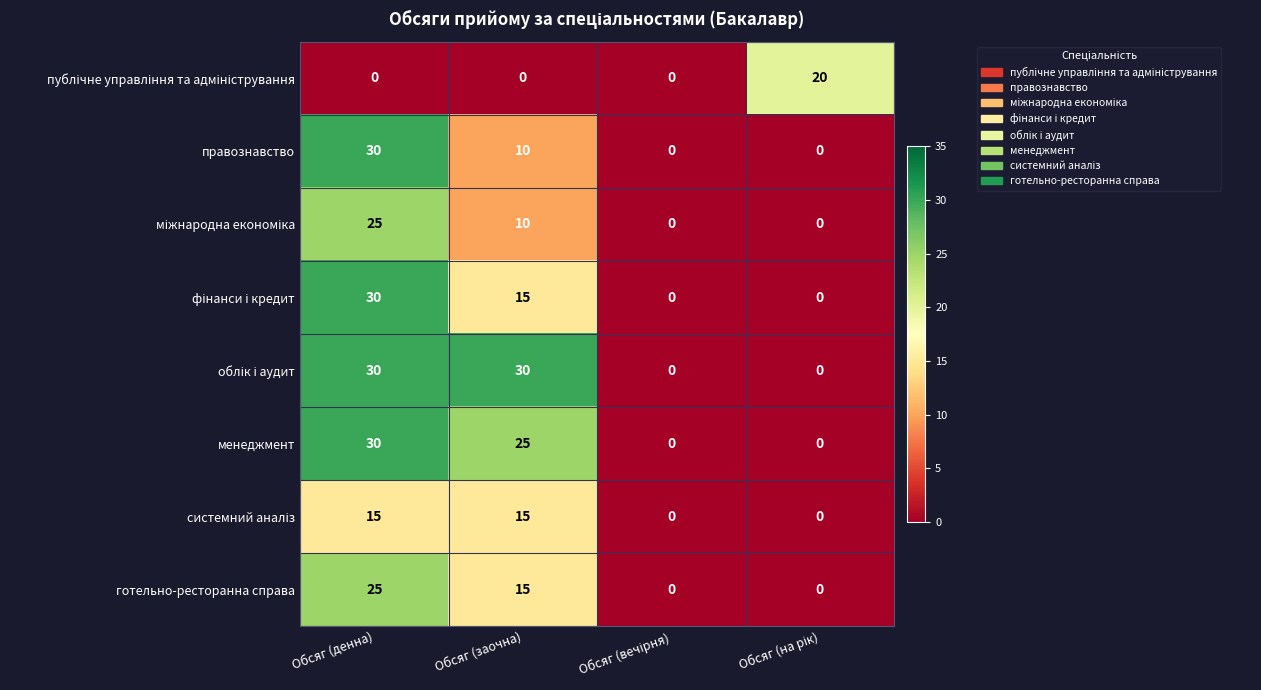

What is the difference between the maximum and second lowest values in the правознавство series?

30